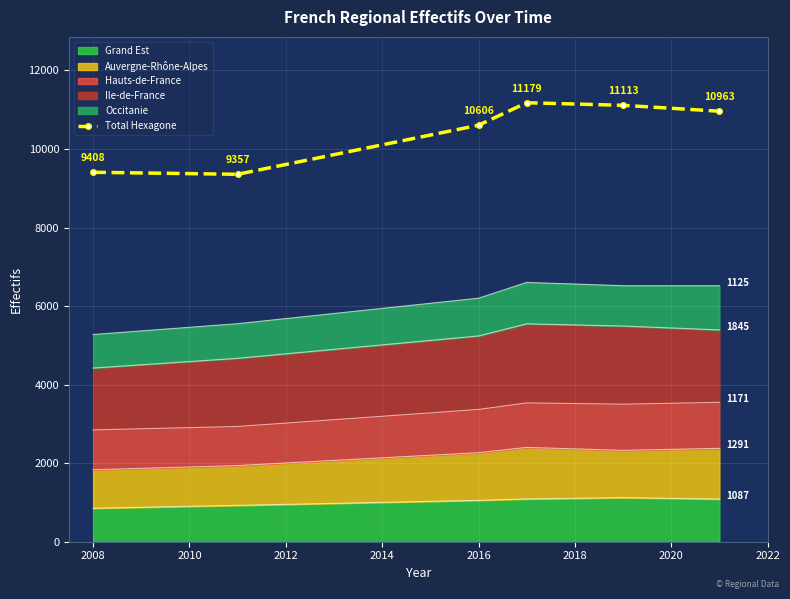

How many lines are shown in the chart?

1